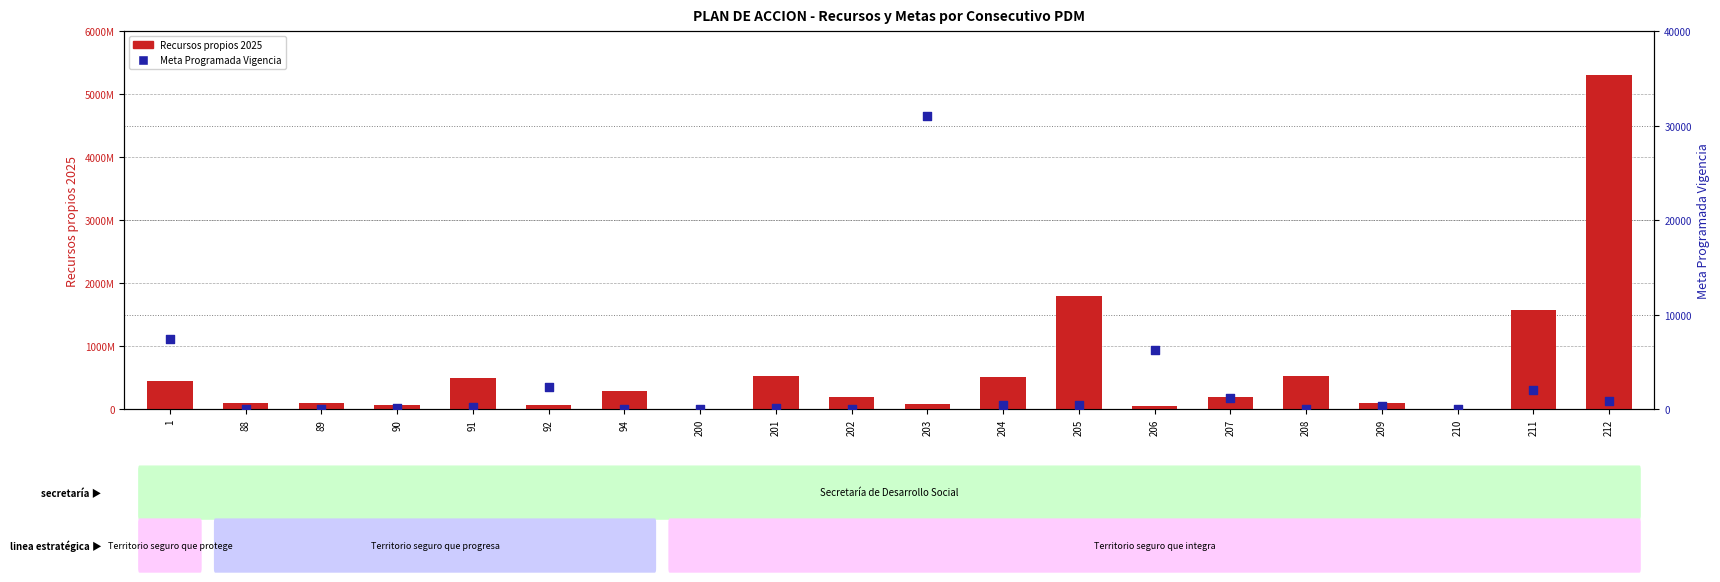

Which series reaches the minimum Y coordinate?

Recursos propios 2025